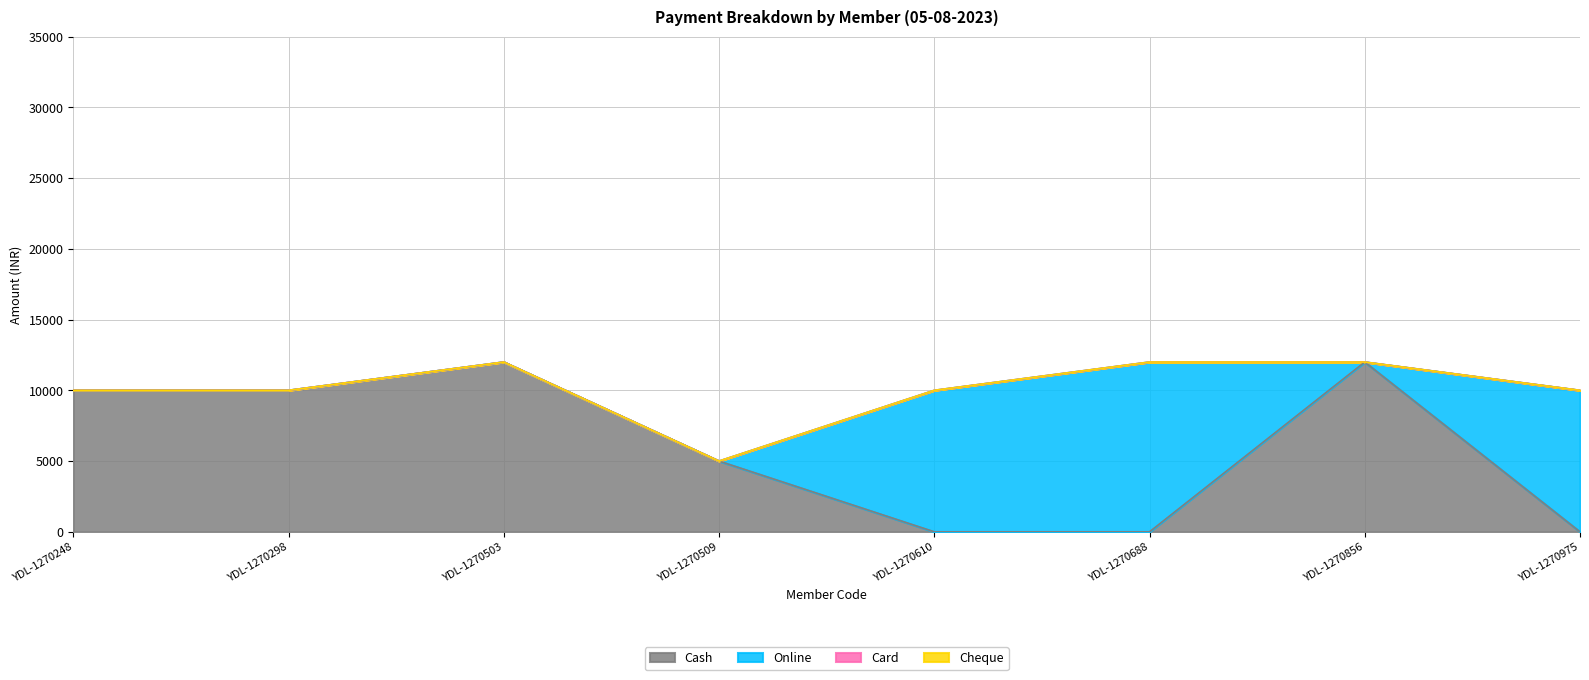

The value of Cheque at YDL-1270248 is 0. True or false?

True